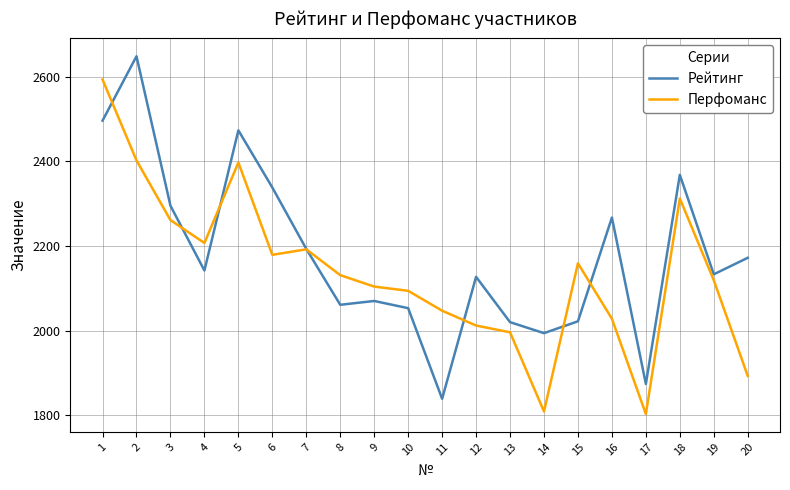

Count the number of data series in this chart.

2